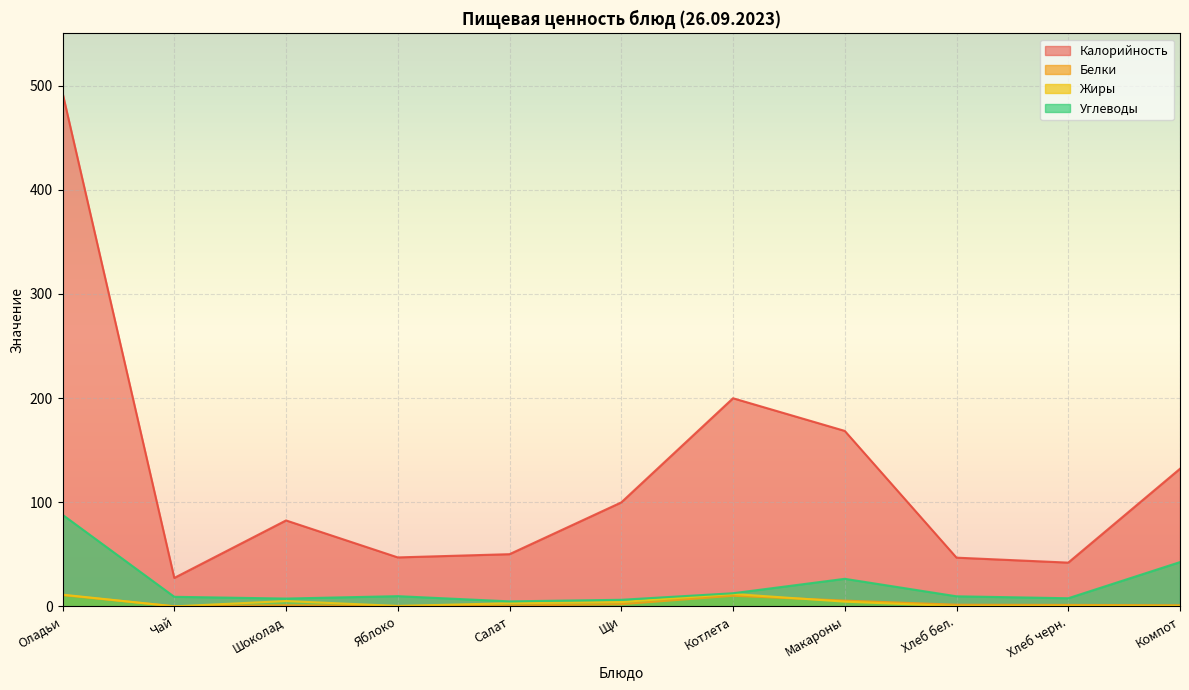

Rank the categories by Жиры value from highest to lowest.

Котлета, Оладьи, Шоколад, Макароны, Щи, Салат, Хлеб черн., Яблоко, Компот, Хлеб бел., Чай